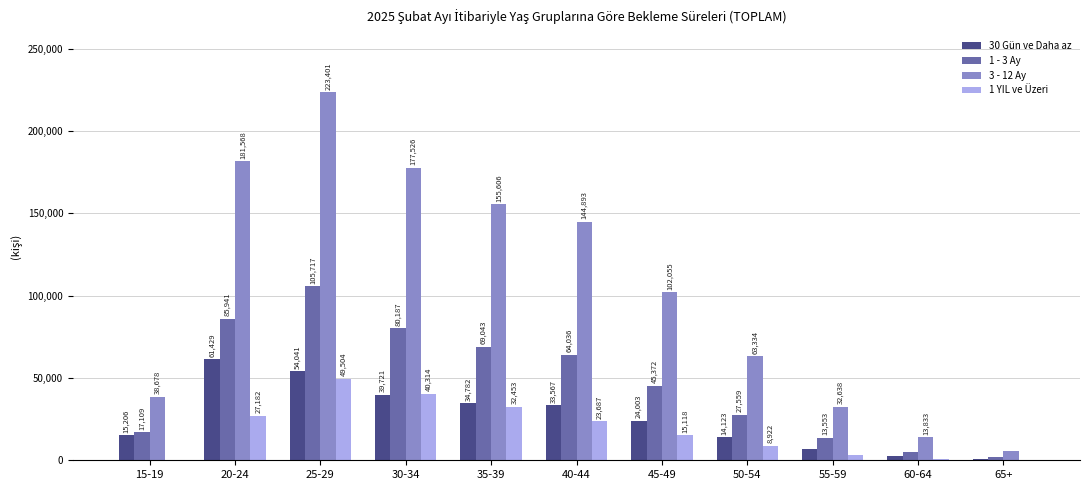

Are the bars grouped side by side (vs. stacked)?

Yes